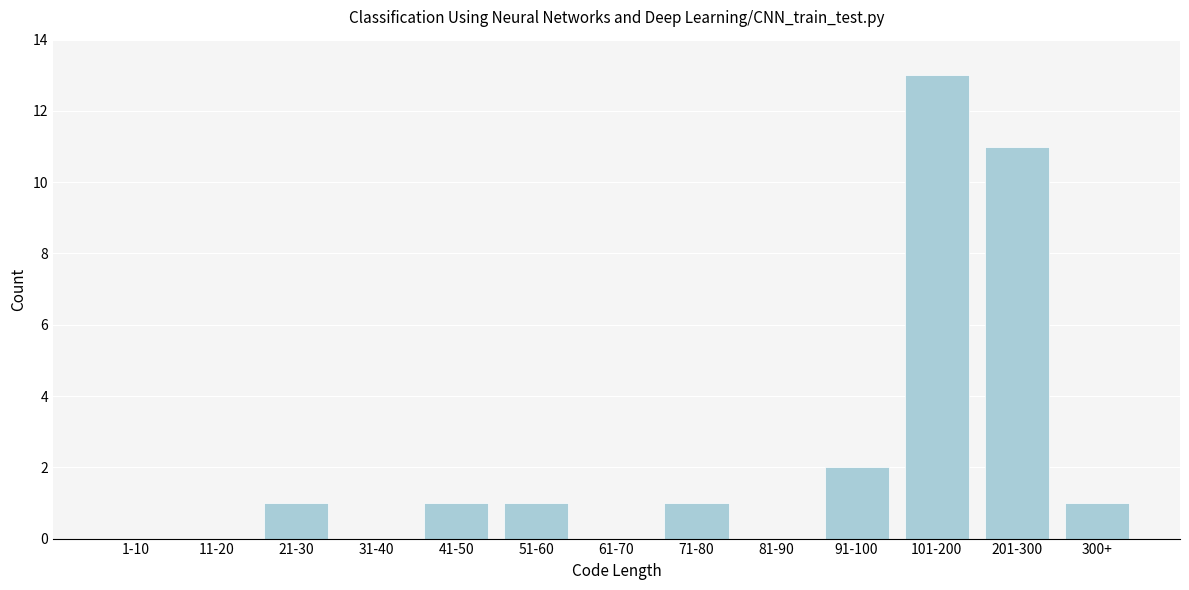

Reading left to right, extract all data points from this chart.

1-10=0	11-20=0	21-30=1	31-40=0	41-50=1	51-60=1	61-70=0	71-80=1	81-90=0	91-100=2	101-200=13	201-300=11	300+=1